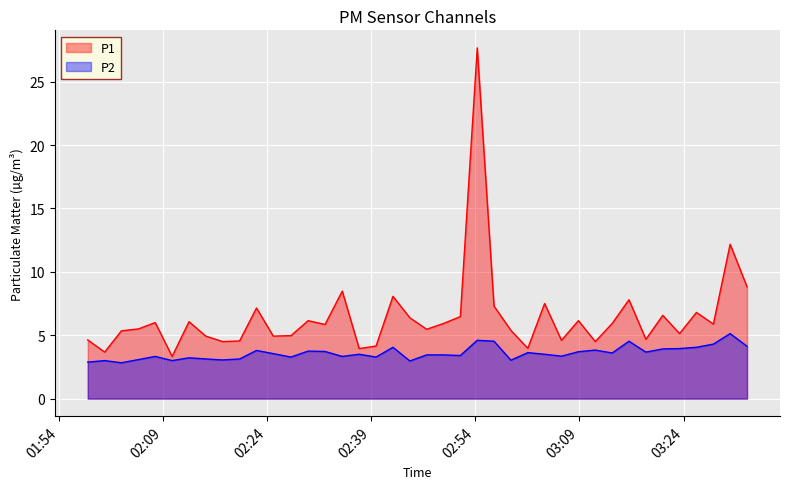

Reading right to left, transcribe all the data shown in this chart.

P1: 8.8	12.2	5.9	6.8	5.1	6.6	4.7	7.8	5.9	4.5	6.2	4.6	7.5	4.0	5.4	7.3	27.7	6.5	5.9	5.5	6.4	8.1	4.2	4.0	8.5	5.8	6.2	5.0	4.9	7.2	4.5	4.5	4.9	6.1	3.3	6.0	5.5	5.3	3.7	4.6
P2: 4.1	5.1	4.3	4.0	4.0	3.9	3.7	4.5	3.6	3.8	3.7	3.4	3.5	3.6	3.0	4.5	4.6	3.4	3.5	3.5	3.0	4.0	3.3	3.5	3.3	3.7	3.8	3.3	3.5	3.8	3.1	3.0	3.1	3.2	3.0	3.3	3.1	2.8	3.0	2.9